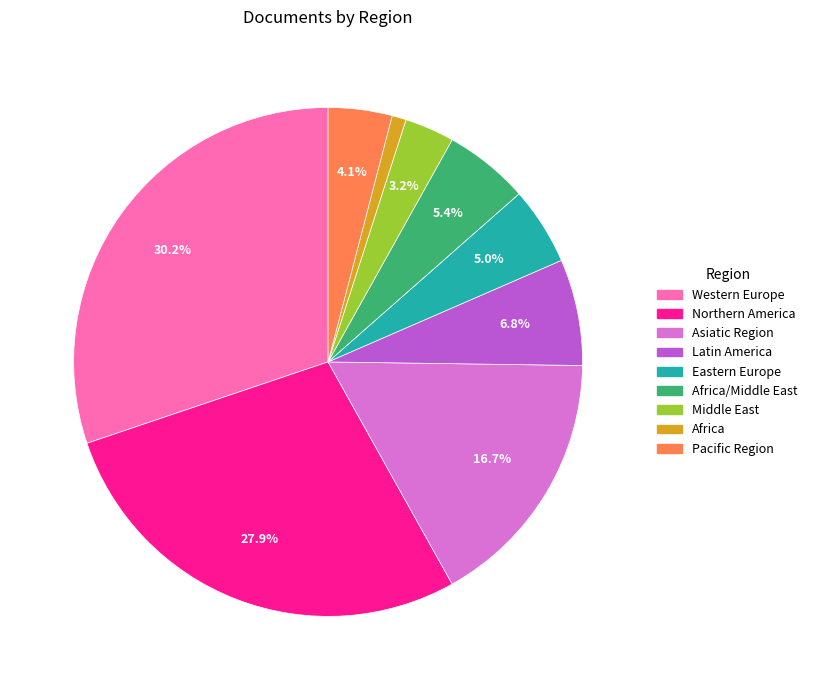

Is there a majority slice in this chart?

No